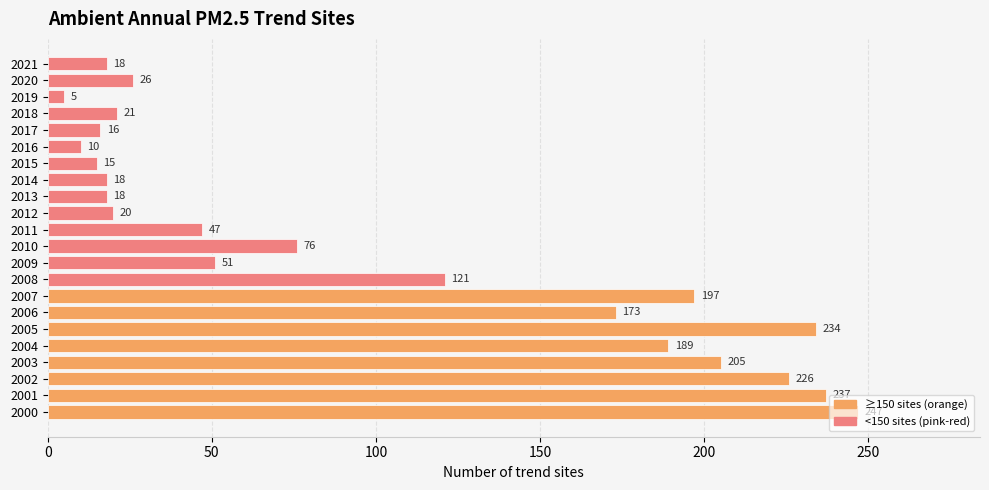

What is the average value?

99